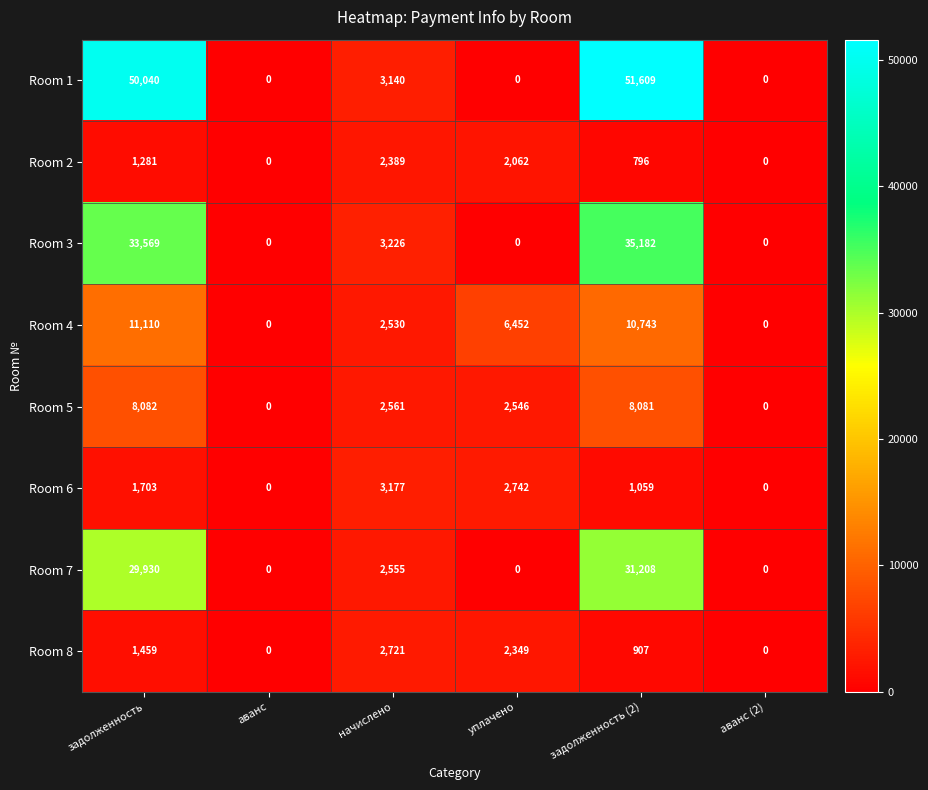

Rank the series by their maximum value, from lowest to highest.

Room 2, Room 8, Room 6, Room 5, Room 4, Room 7, Room 3, Room 1